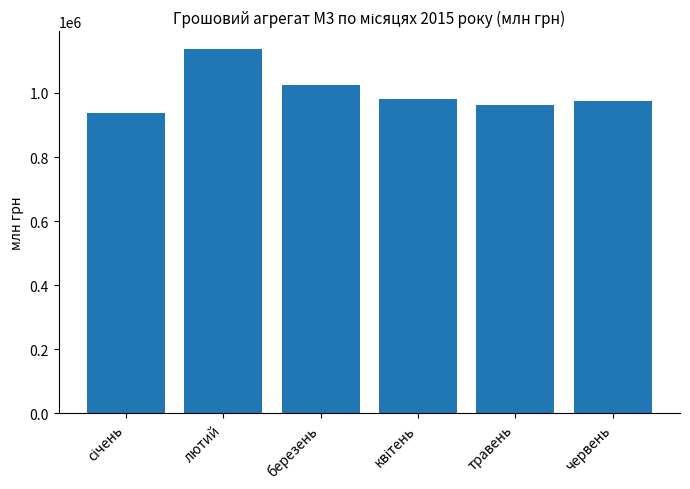

Reading right to left, what are all the values shown in this chart?

975119.0	963833.8	980233.2	1024941.9	1136132.7	936216.3